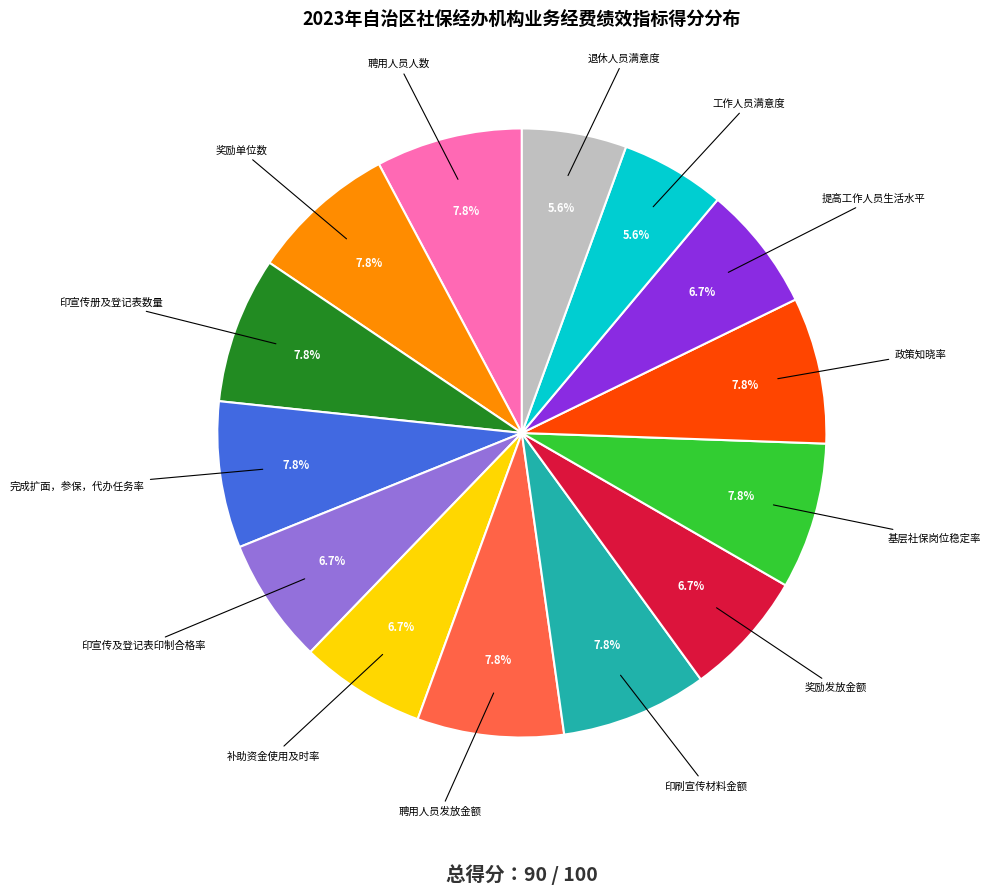

Does any single category account for the majority?

No